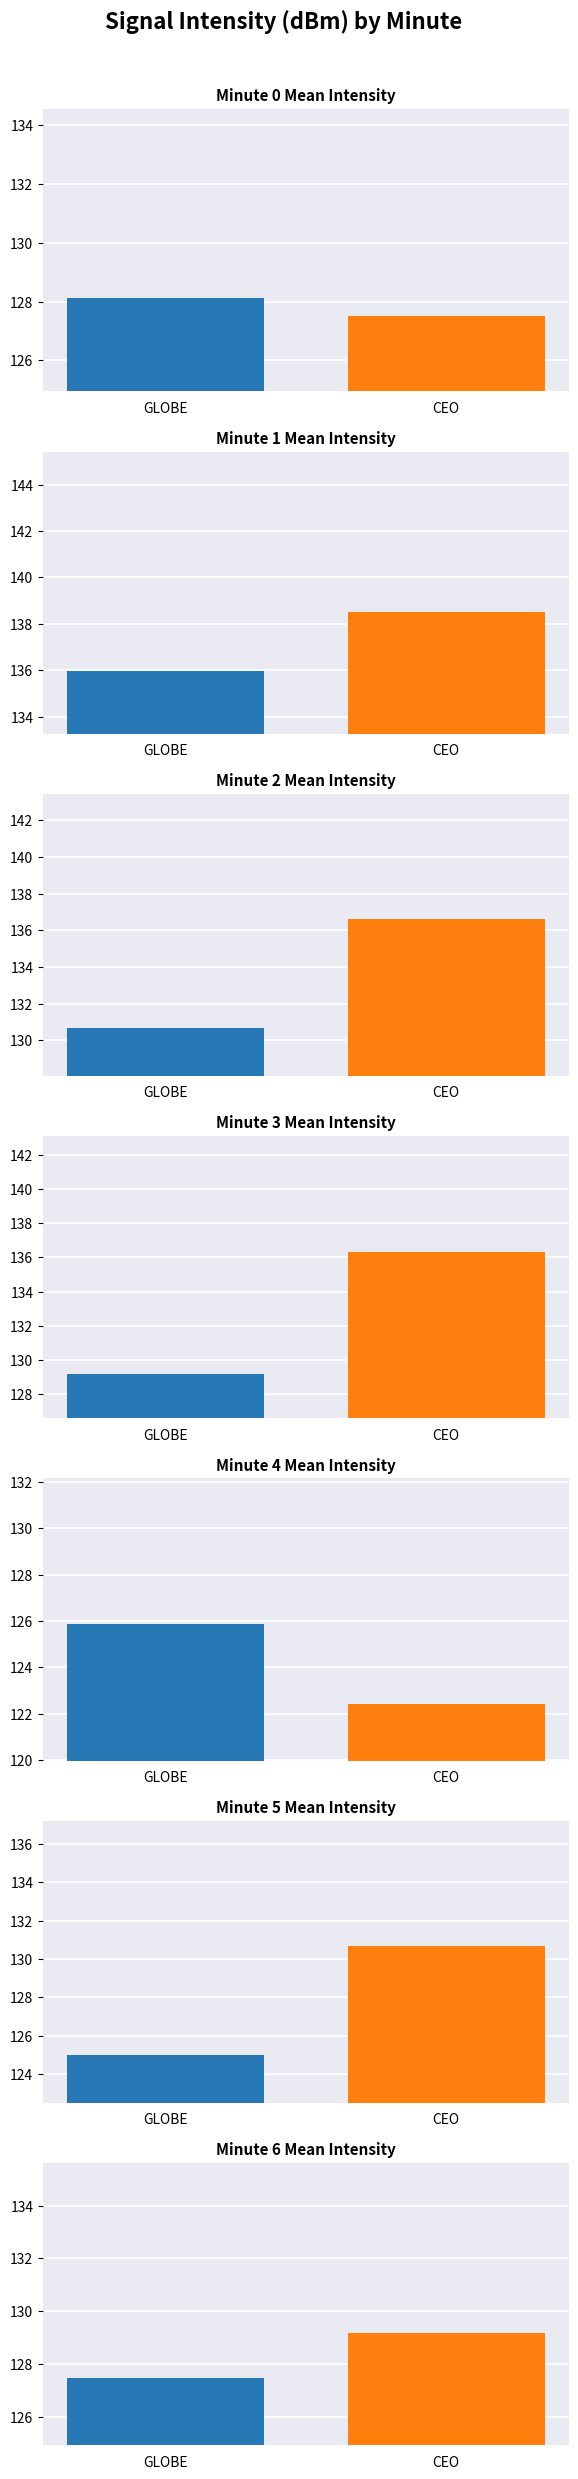

Which series changed the most between 0 and 26?

CEO